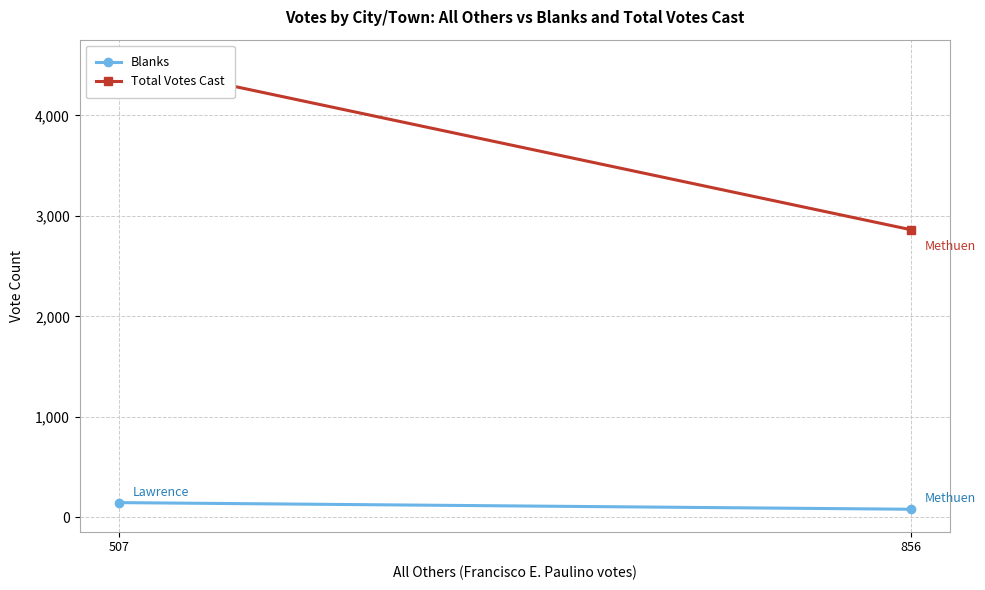

What is the sum of the Blanks values at 856 and 507?

224